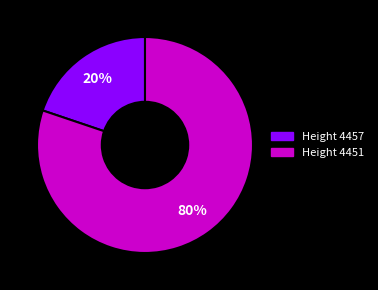

To the nearest percent, what is the difference between the largest and smallest slice percentages?

60%